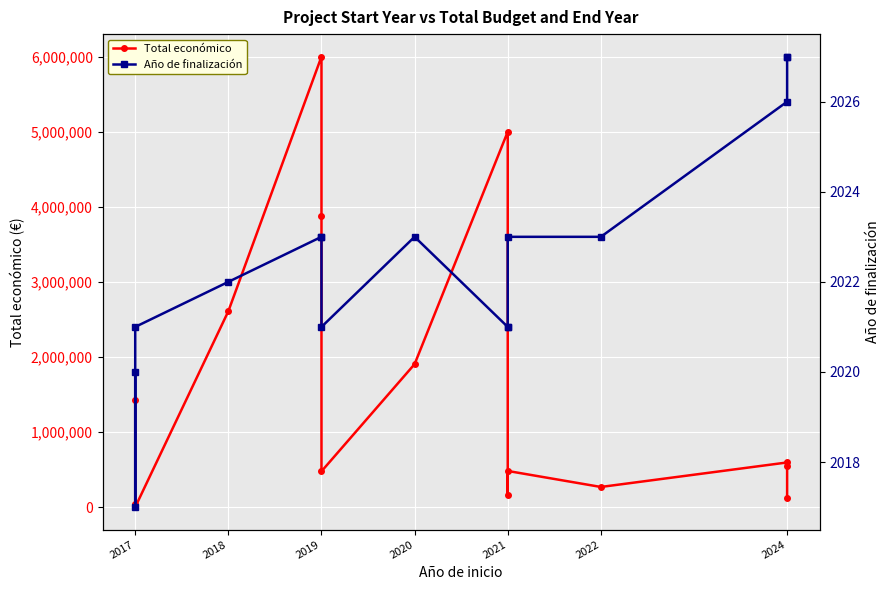

In Total económico, how many points are higher than both neighbors (excluding endpoints)?

4